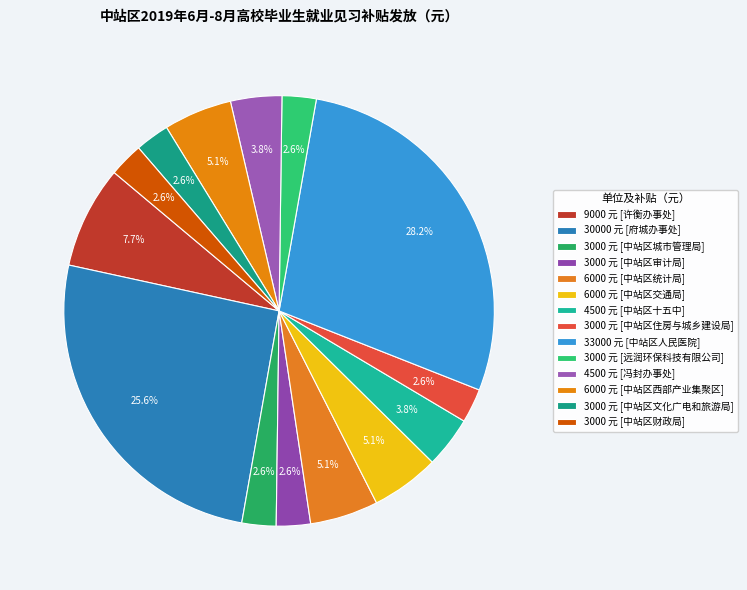

How many slices are in this pie chart?

14